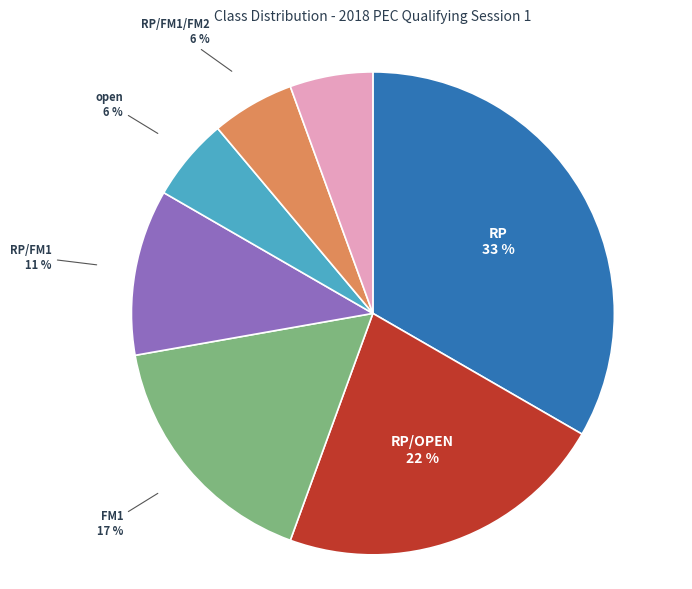

Is it true that RP is 25% of the pie?

False